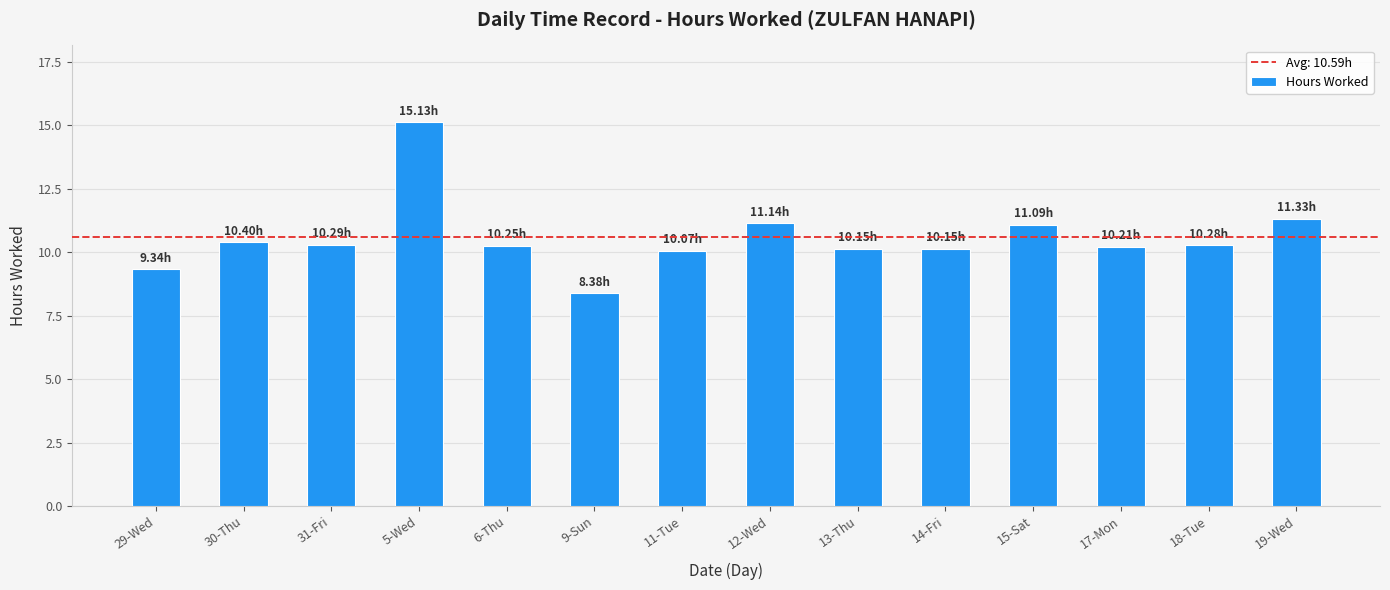

The chart shows a value of 10.2 at 17-Mon. True or false?

True